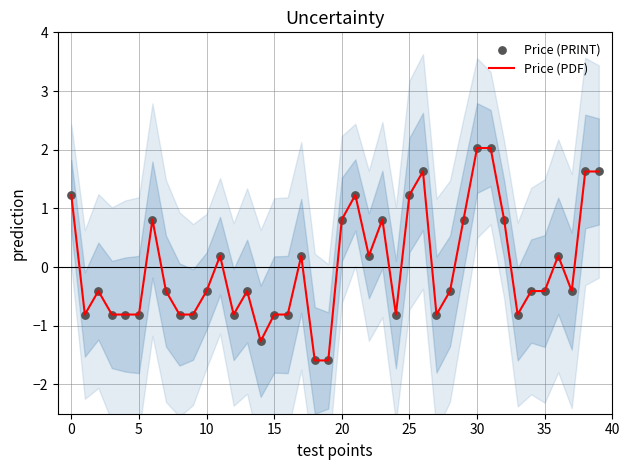

Which series reaches the maximum Y coordinate?

Price (PDF)